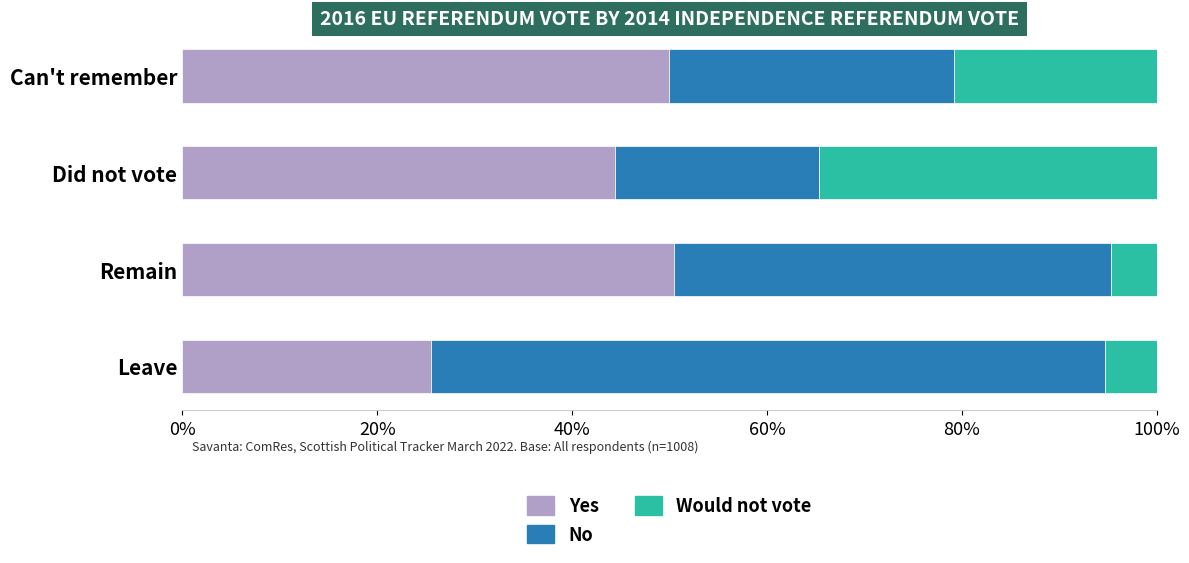

Read the Yes value at Leave.

25.5